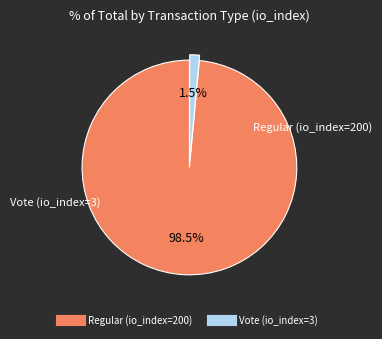

To the nearest percent, what is the difference between the largest and smallest slice percentages?

97%